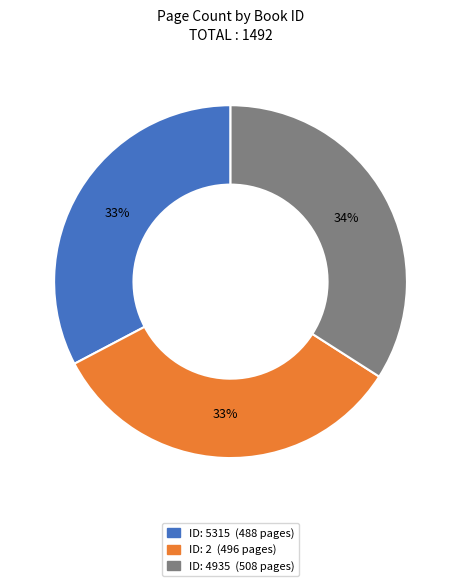

Is there any slice that represents more than half of the pie?

No